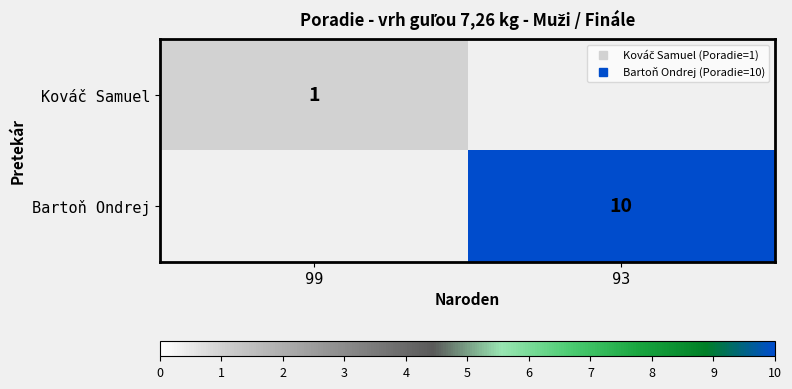

Is it true that Kováč Samuel equals 1.0 at 99?

True